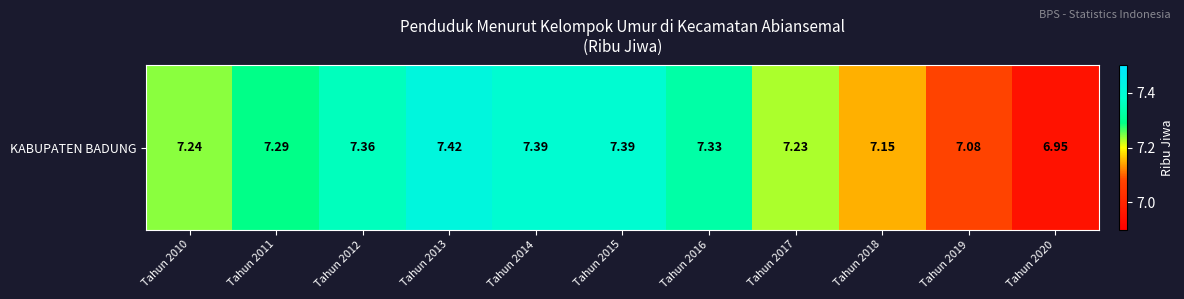

Rank the categories by value from highest to lowest.

Tahun 2013, Tahun 2014, Tahun 2015, Tahun 2012, Tahun 2016, Tahun 2011, Tahun 2010, Tahun 2017, Tahun 2018, Tahun 2019, Tahun 2020